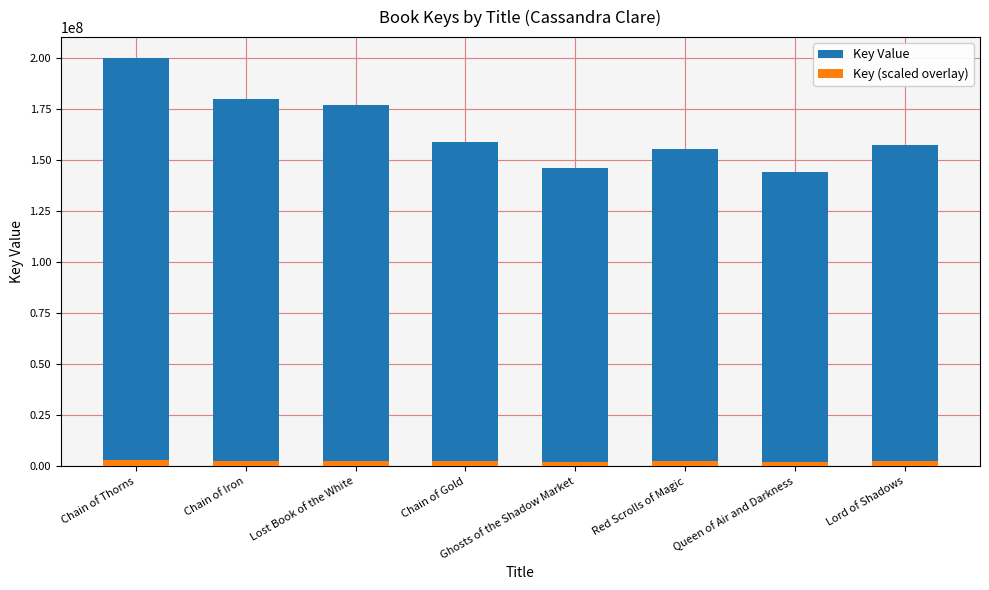

Is it true that Key (scaled overlay) equals 3462484.6 at Ghosts of the Shadow Market?

False